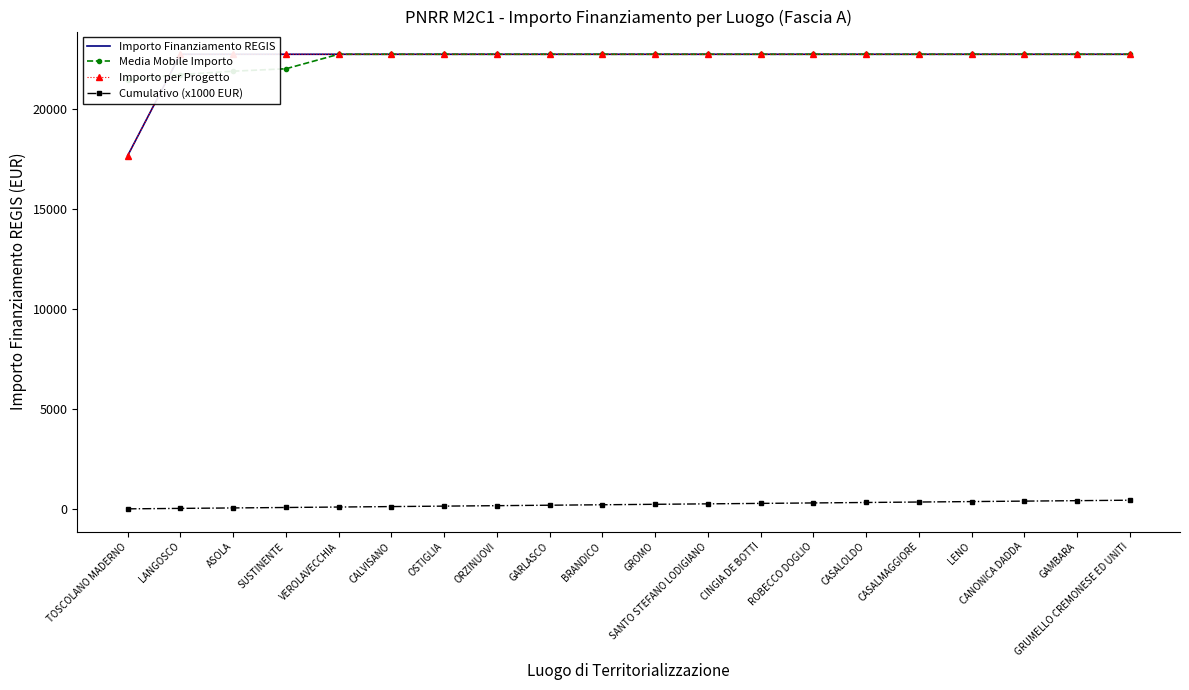

What is the label of the 11th point from the left?

GROMO